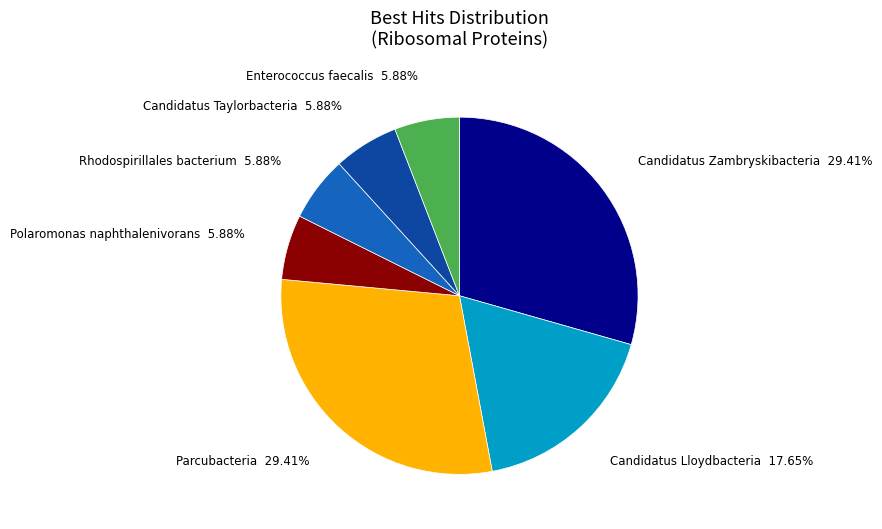

Count the number of slices in the pie.

7